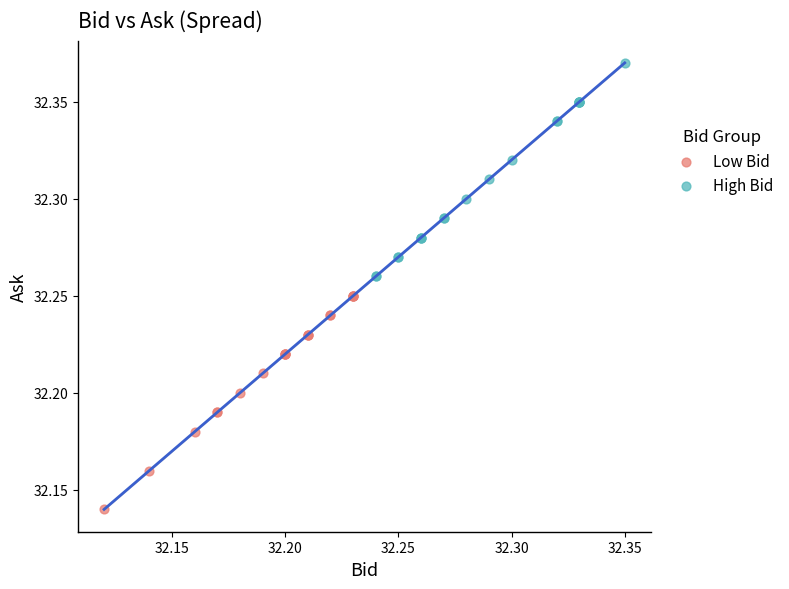

Which series contains the lowest Y value?

Low Bid